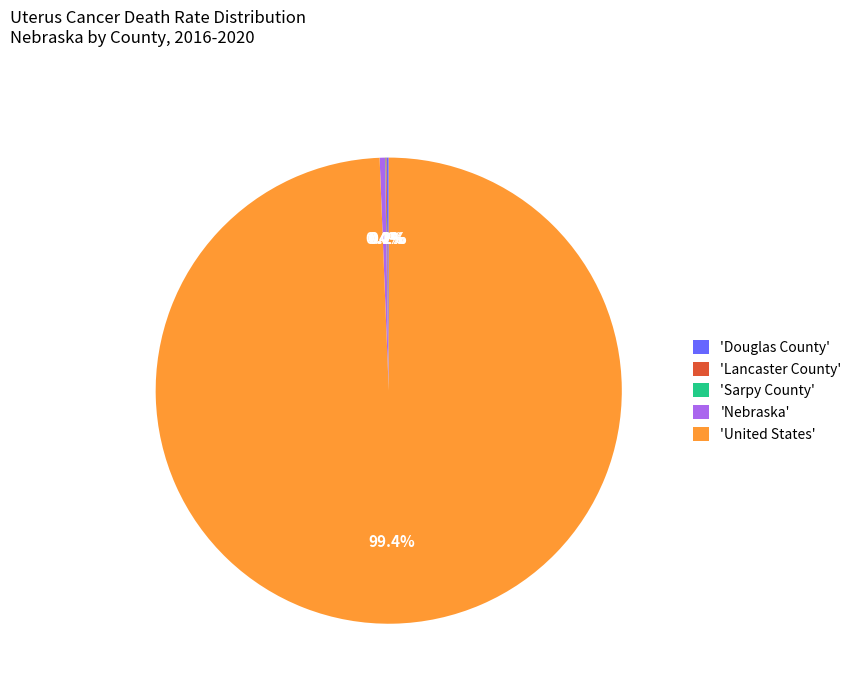

Does 'United States' represent more than half of the total?

Yes